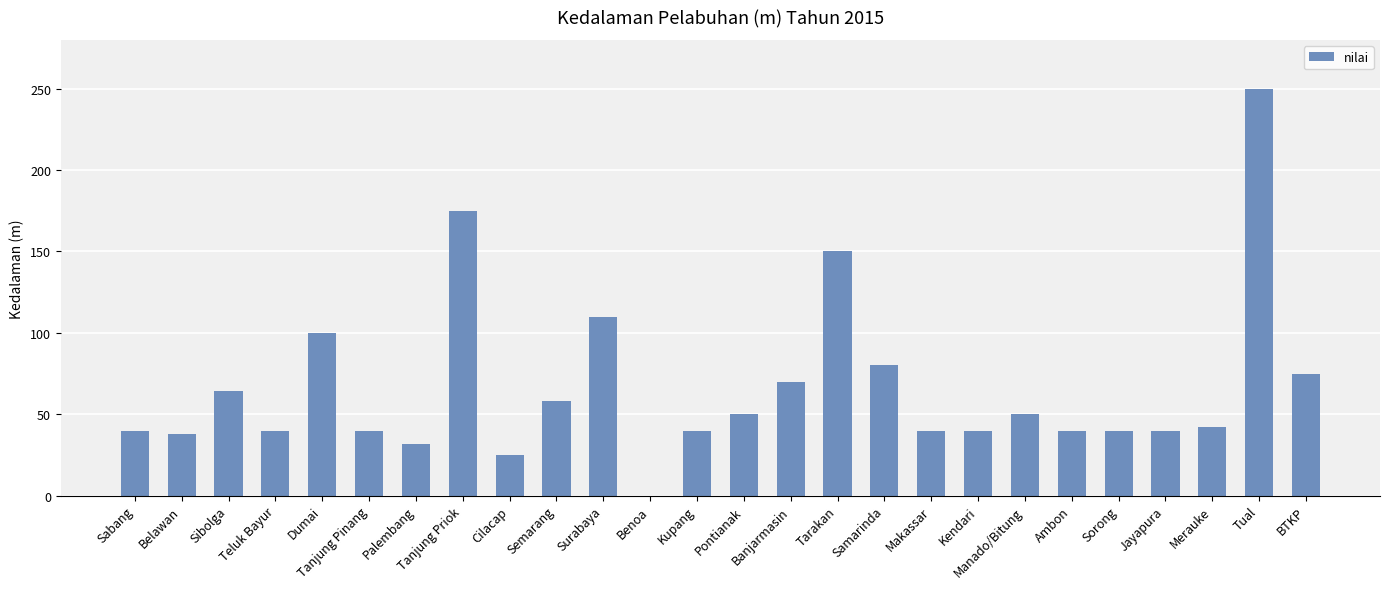

Is it true that the value at Makassar is 40?

True